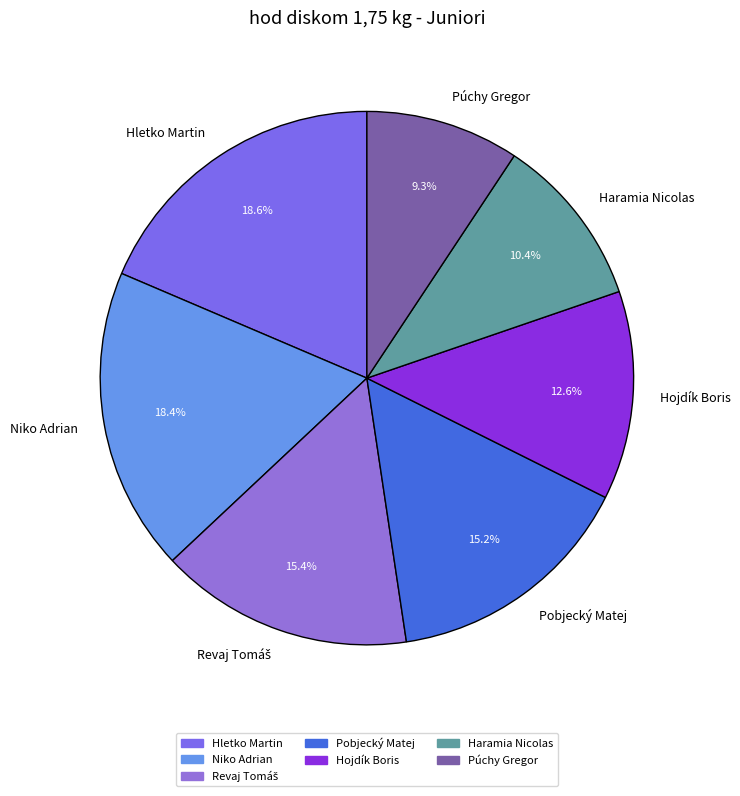

What percentage is NOT represented by Haramia Nicolas?

89.6%